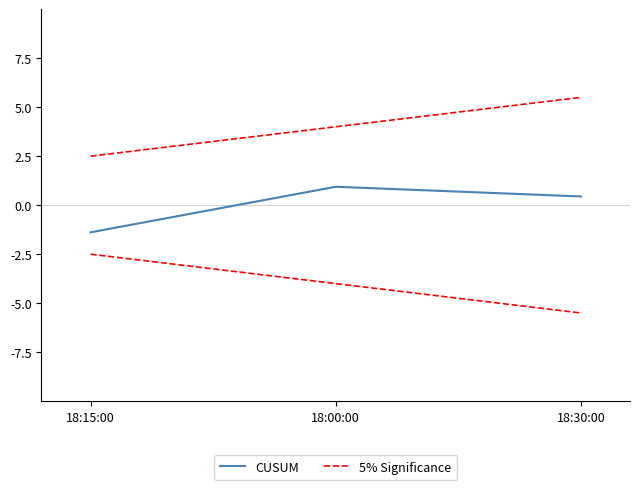

At 18:30:00, list the series in order from smallest to largest.

CUSUM, 5% Significance